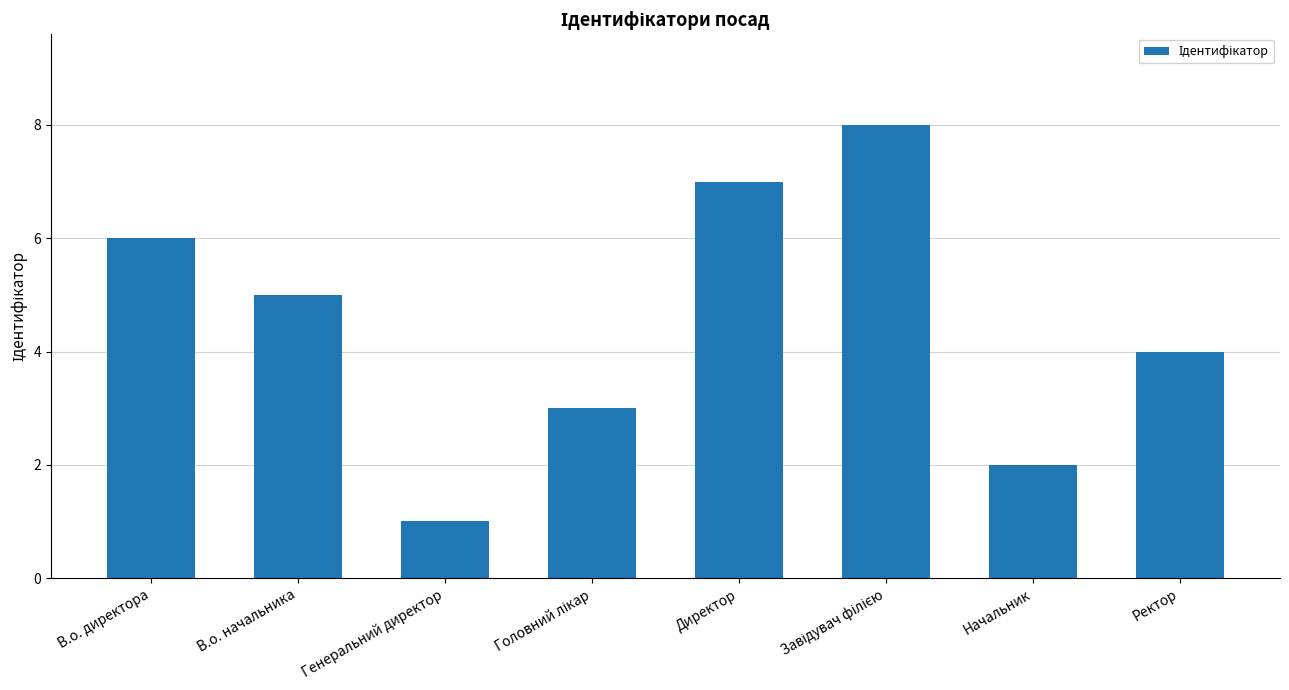

What is the difference between the maximum and minimum values?

7